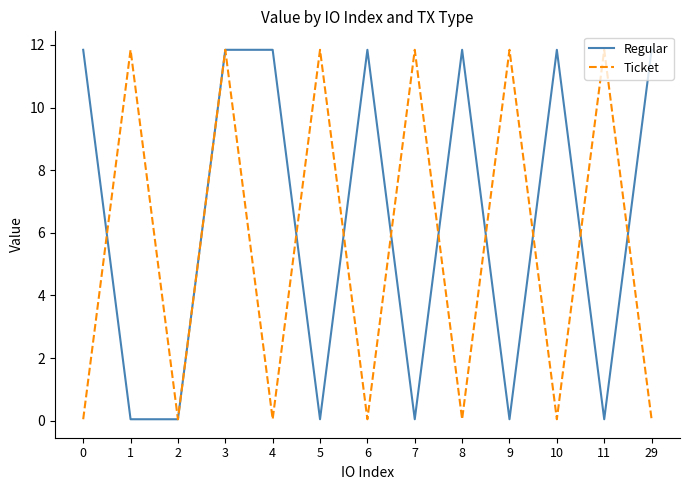

What is the sum of all Regular values?

83.2